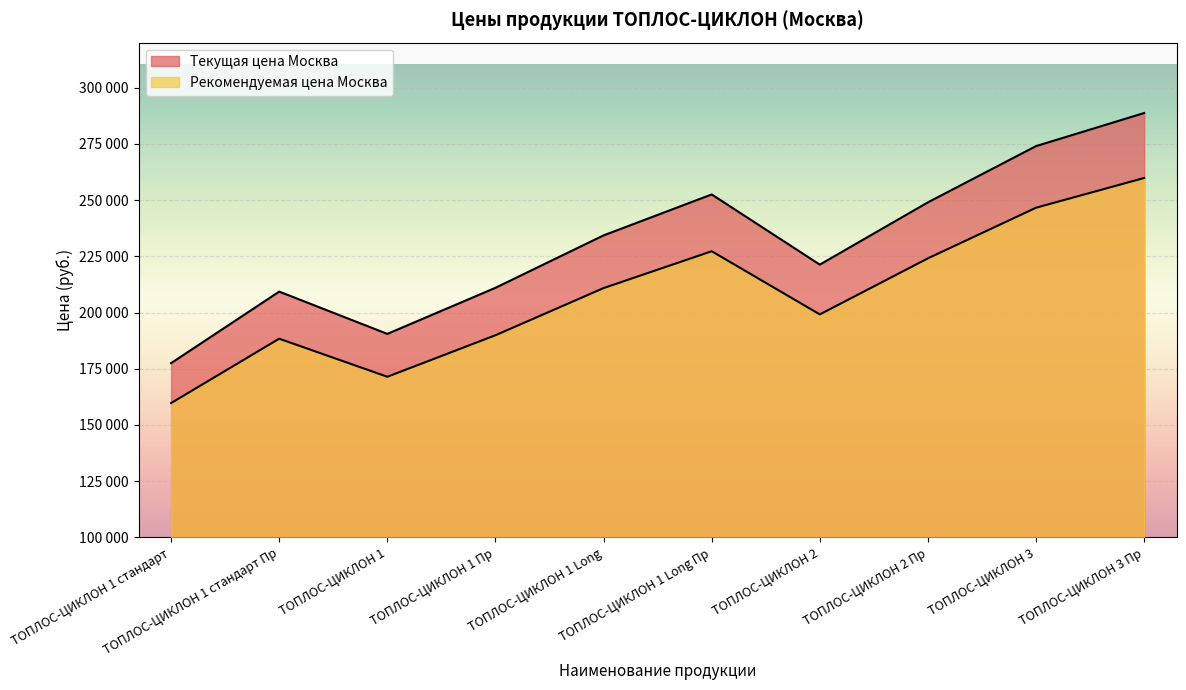

Is the value of Рекомендуемая цена Москва at ТОПЛОС-ЦИКЛОН 2 Пр greater than the value of Текущая цена Москва at ТОПЛОС-ЦИКЛОН 1 Long Пр?

No